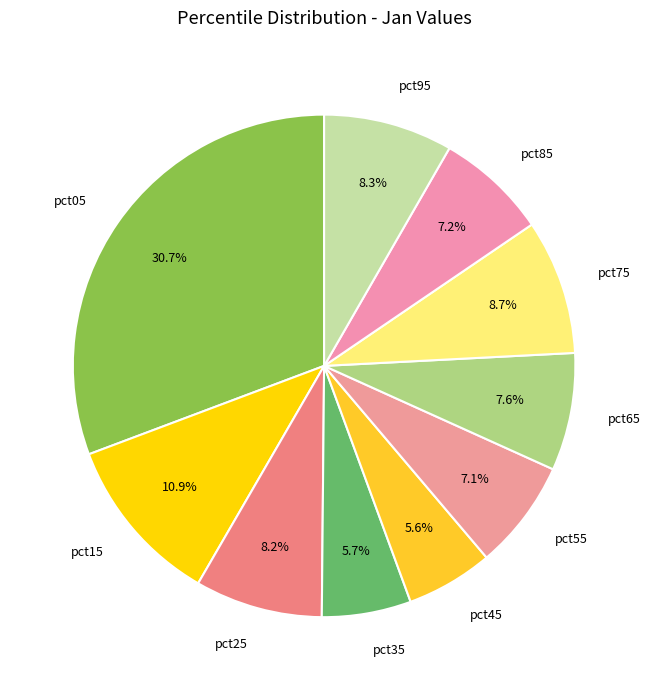

To the nearest percent, what percentage of the pie is pct35?

6%